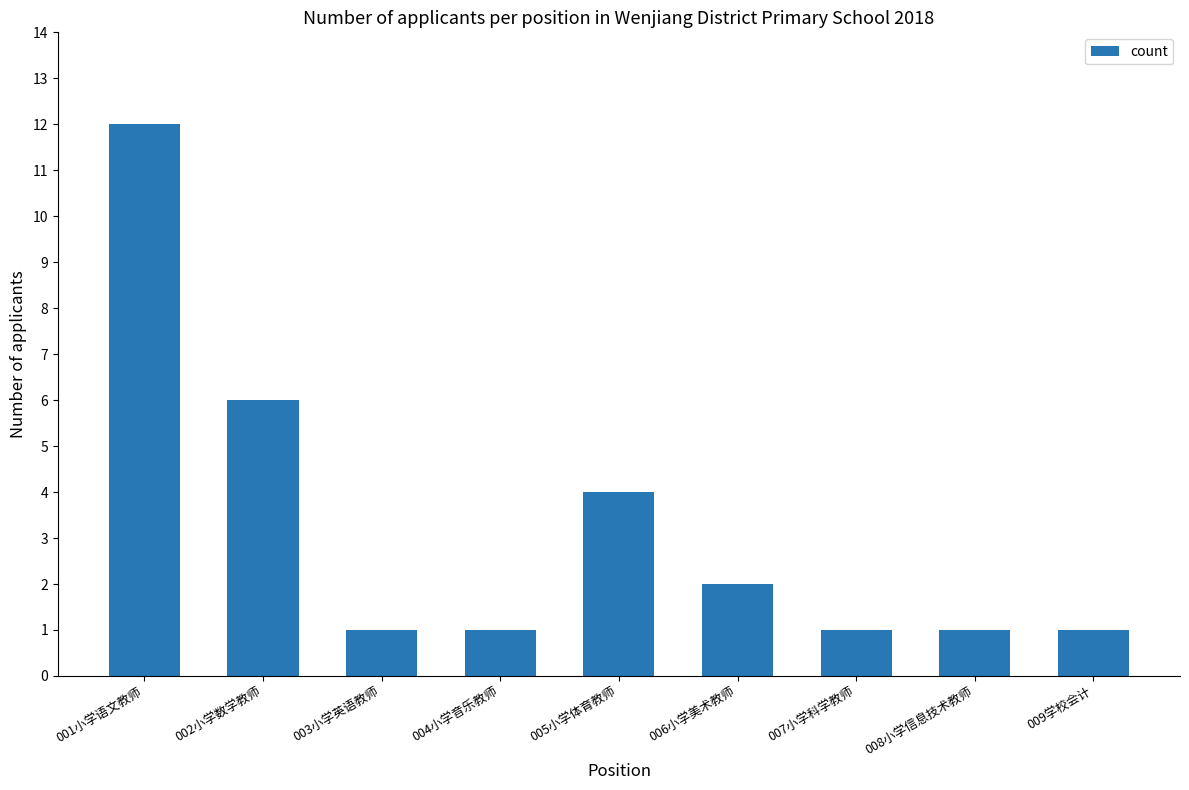

Reading left to right, what are all the values shown in this chart?

001小学语文教师=12	002小学数学教师=6	003小学英语教师=1	004小学音乐教师=1	005小学体育教师=4	006小学美术教师=2	007小学科学教师=1	008小学信息技术教师=1	009学校会计=1